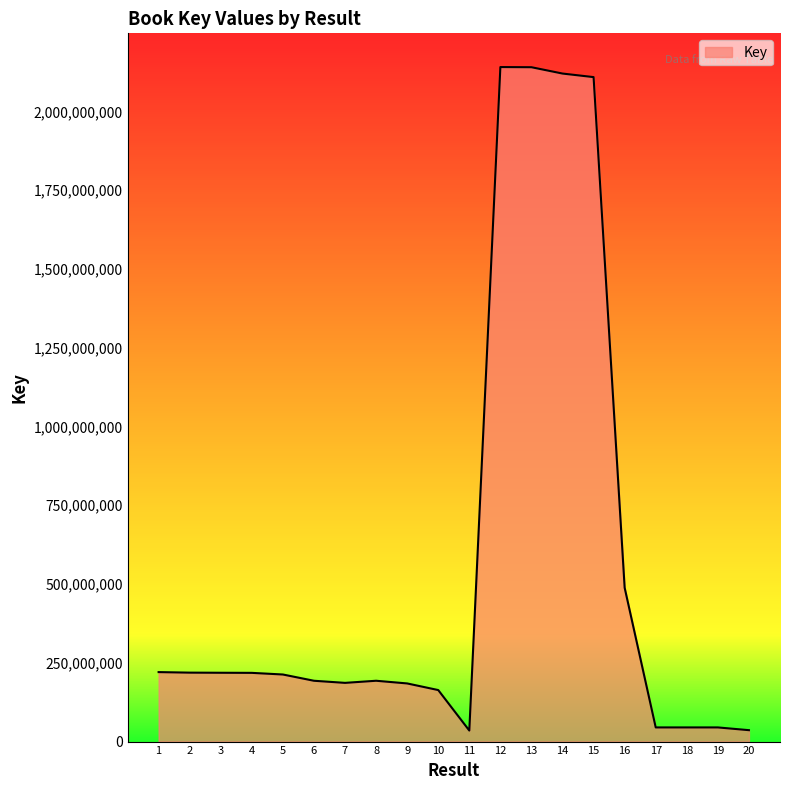

True or false: there are more than 2 points higher than both neighbors.

True